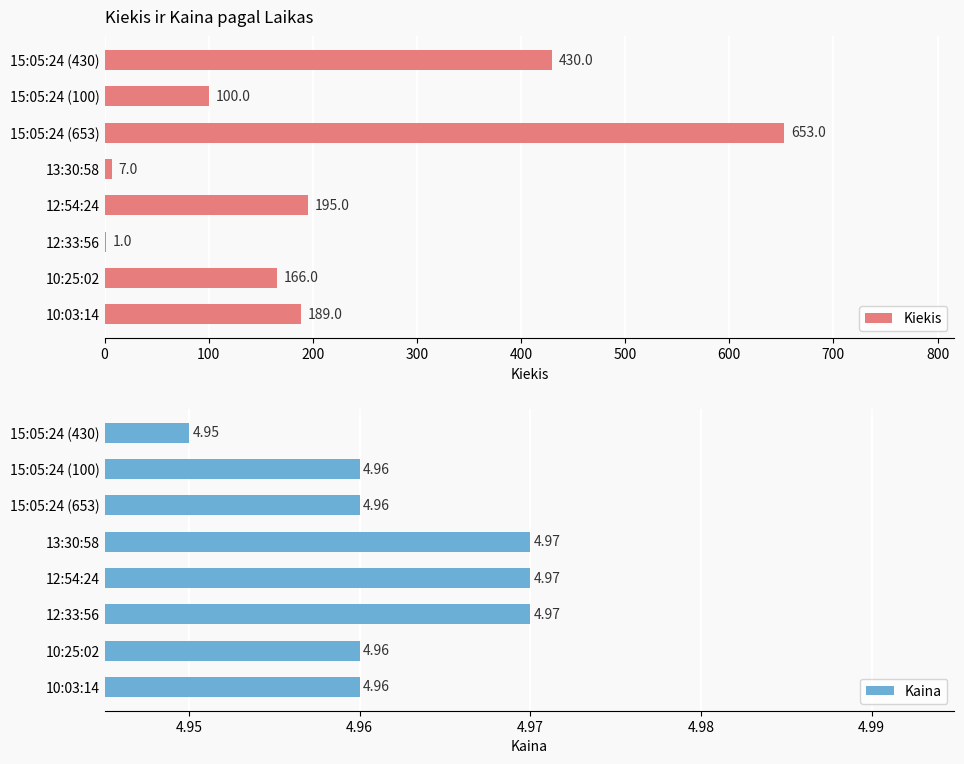

The value of Kiekis at 10:25:02 is 166. True or false?

True